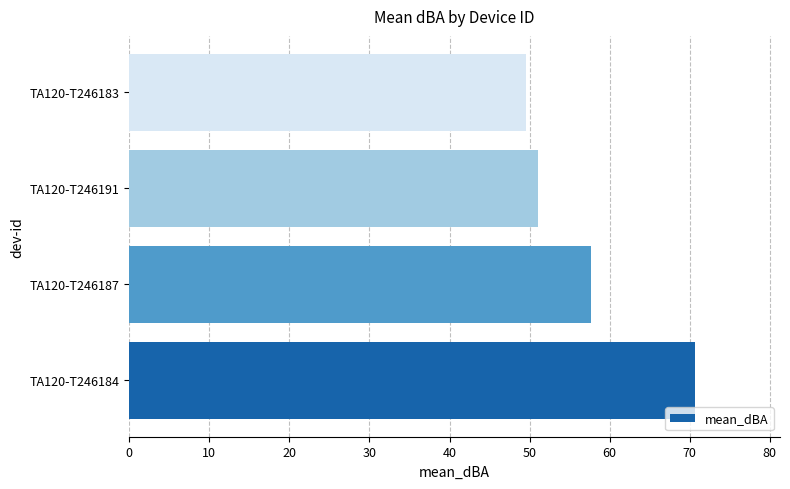

What is the sum of all values?

228.9